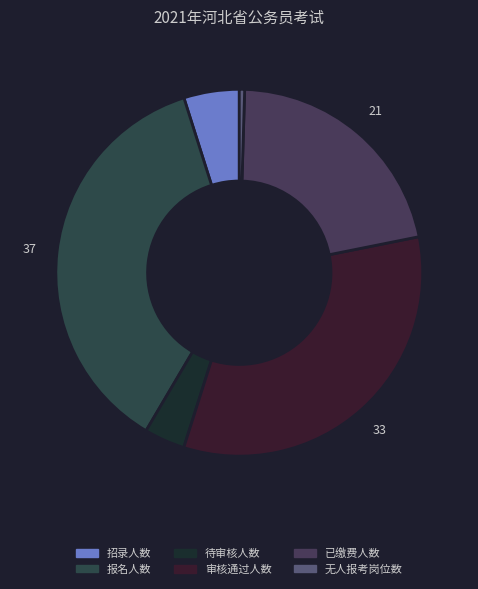

How many segments does this pie chart have?

6